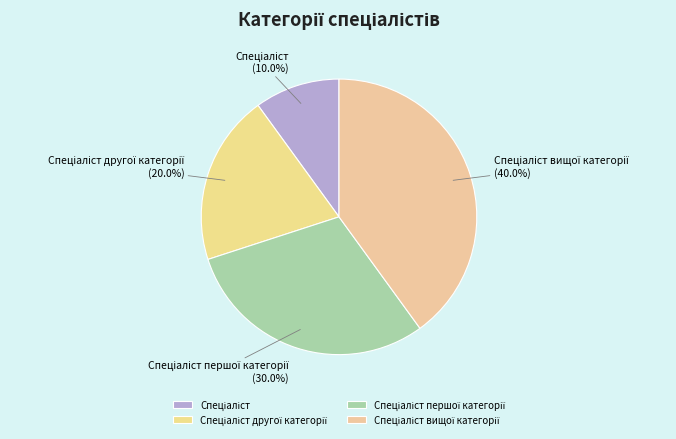

Is there any slice that represents more than half of the pie?

No